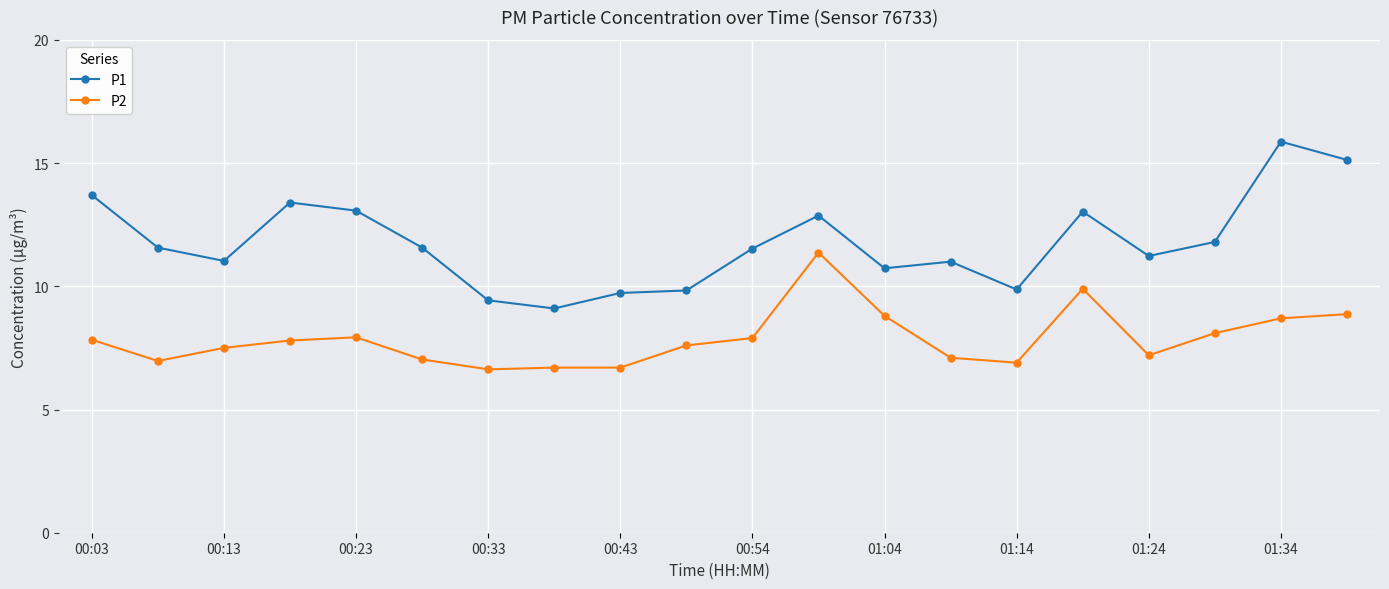

True or false: P2 has more than 1 interior local peaks.

True